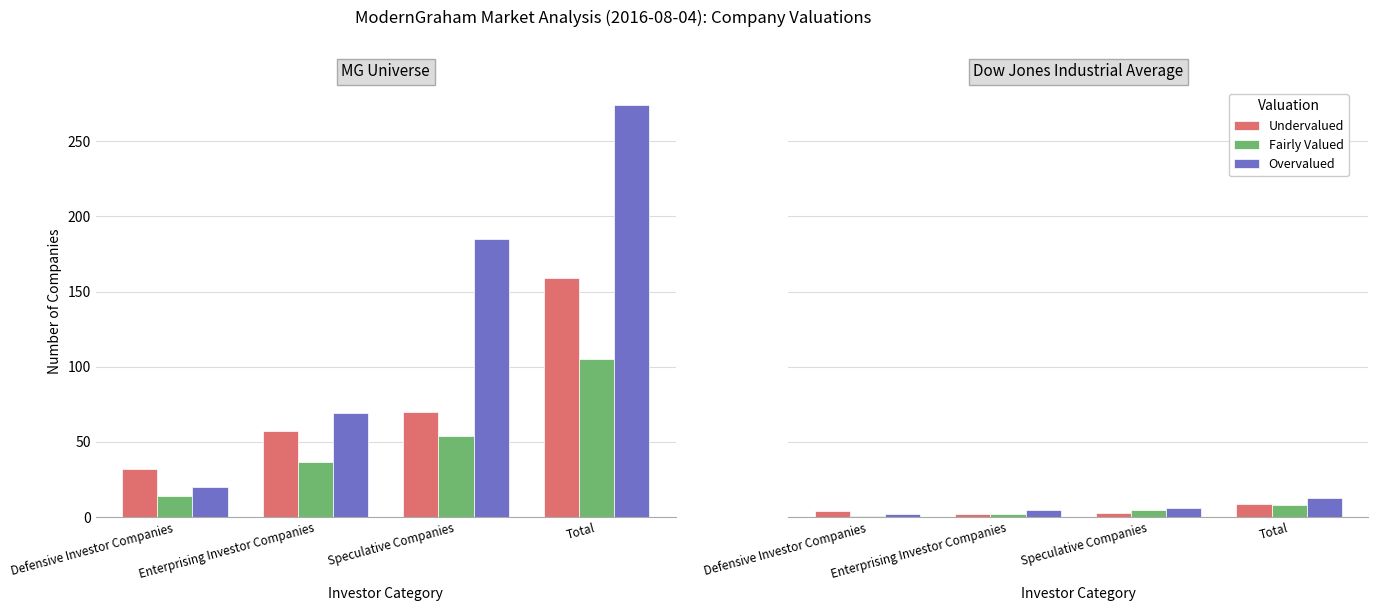

Where is Fairly Valued nearest to the value 4?

Speculative Companies